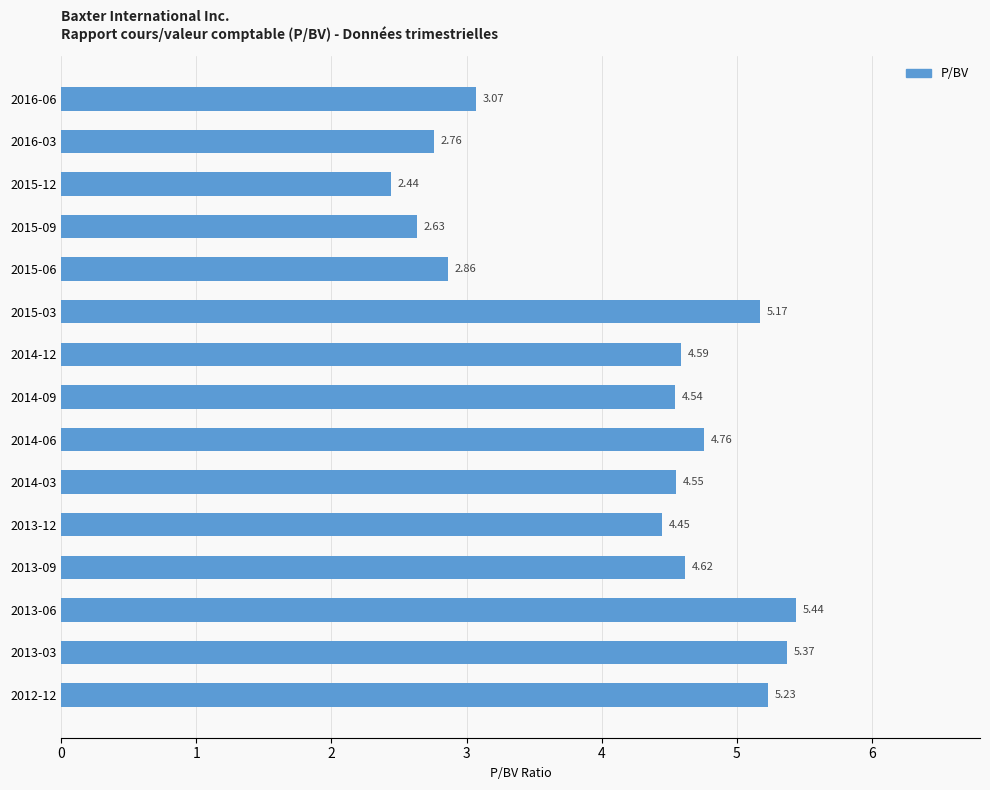

How many bars are there in total?

15